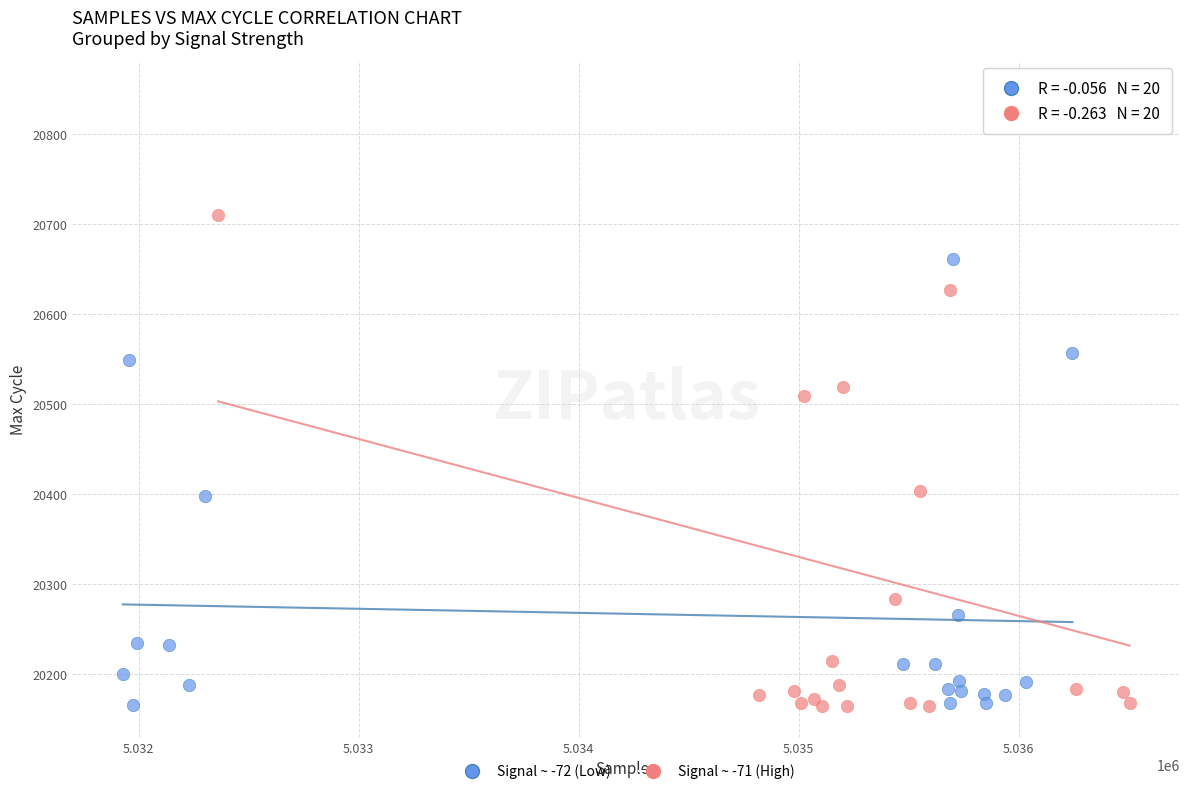

Which series has the largest Y range (max minus min)?

Signal ~ -71 (High)